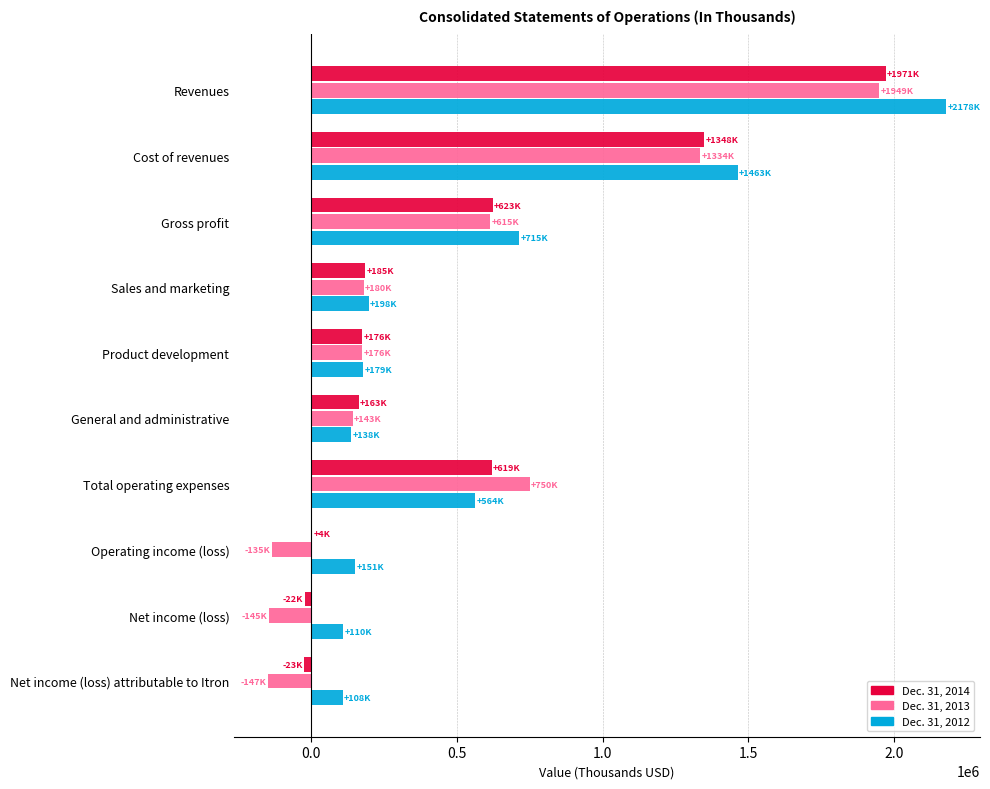

Is it true that Dec. 31, 2012 equals 626719 at Revenues?

False